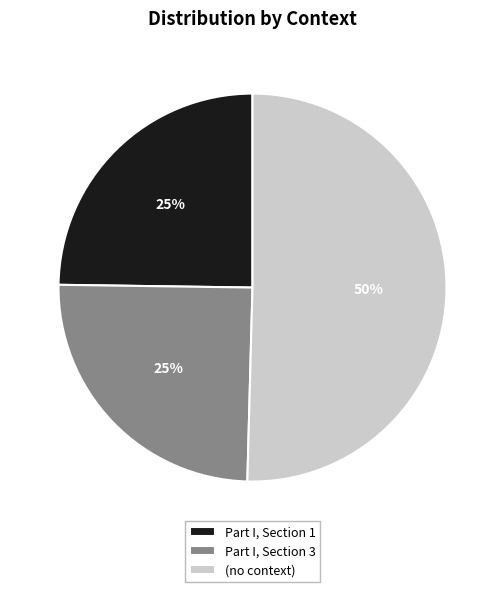

Which slice represents more than half of the pie?

(no context)